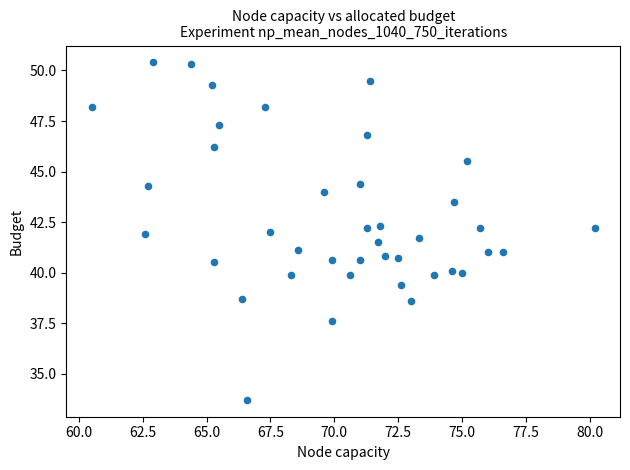

What is the range of X values (max minus min)?

19.7